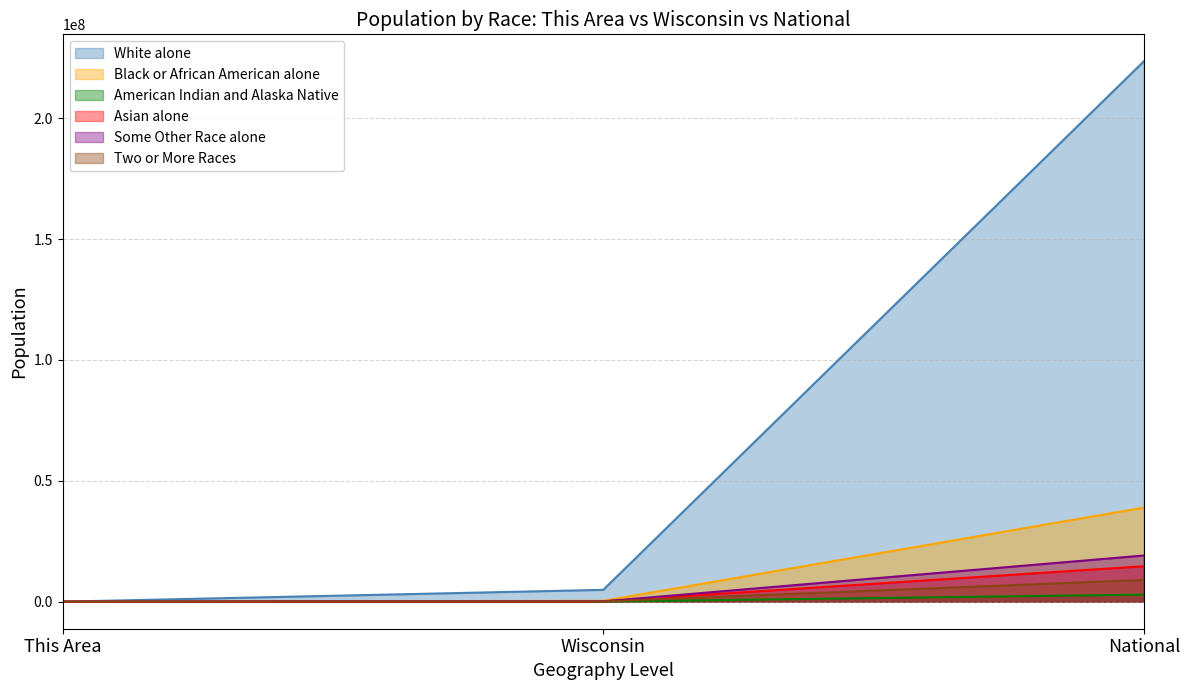

The Black or African American alone series shows 359148 at Wisconsin. True or false?

True